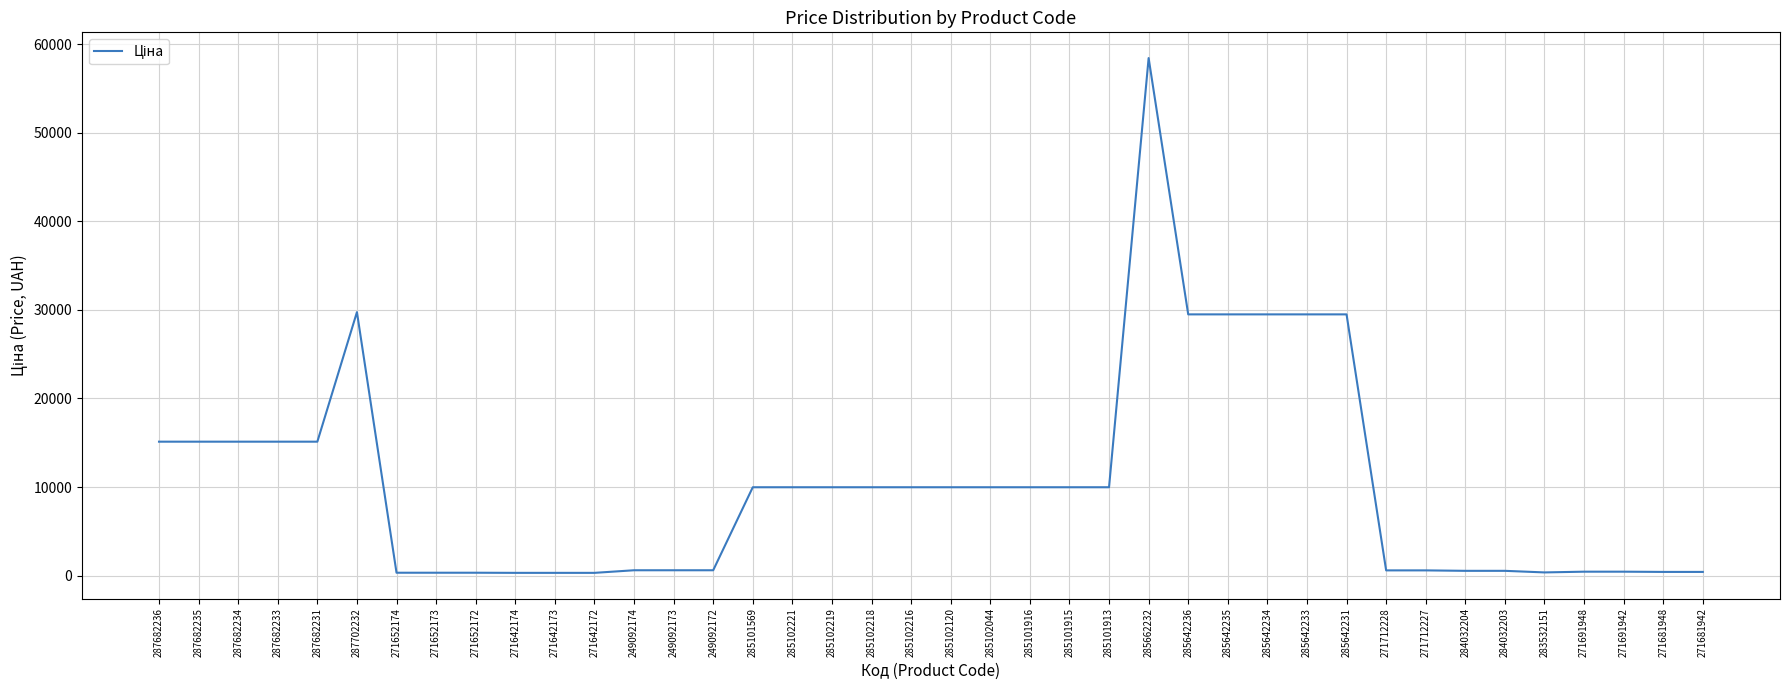

Which category has the highest value across all series?

285662232